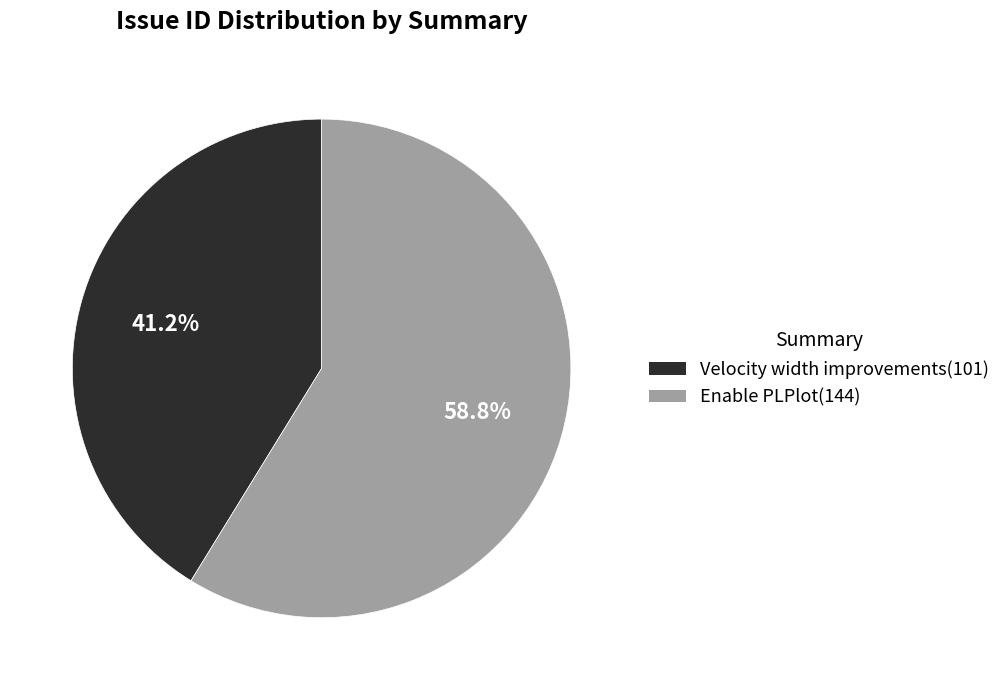

To the nearest percent, what portion does Enable PLPlot represent?

59%